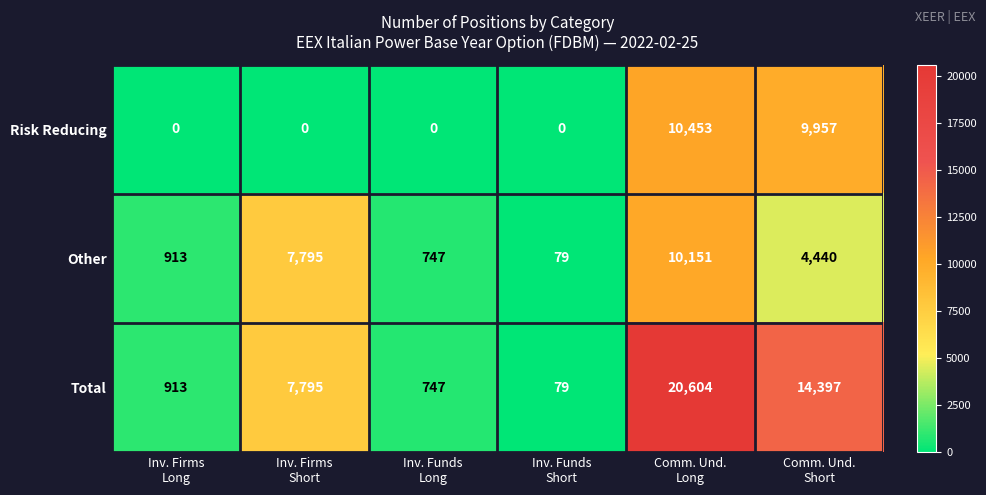

At how many categories does at least one series exceed 6294?

3